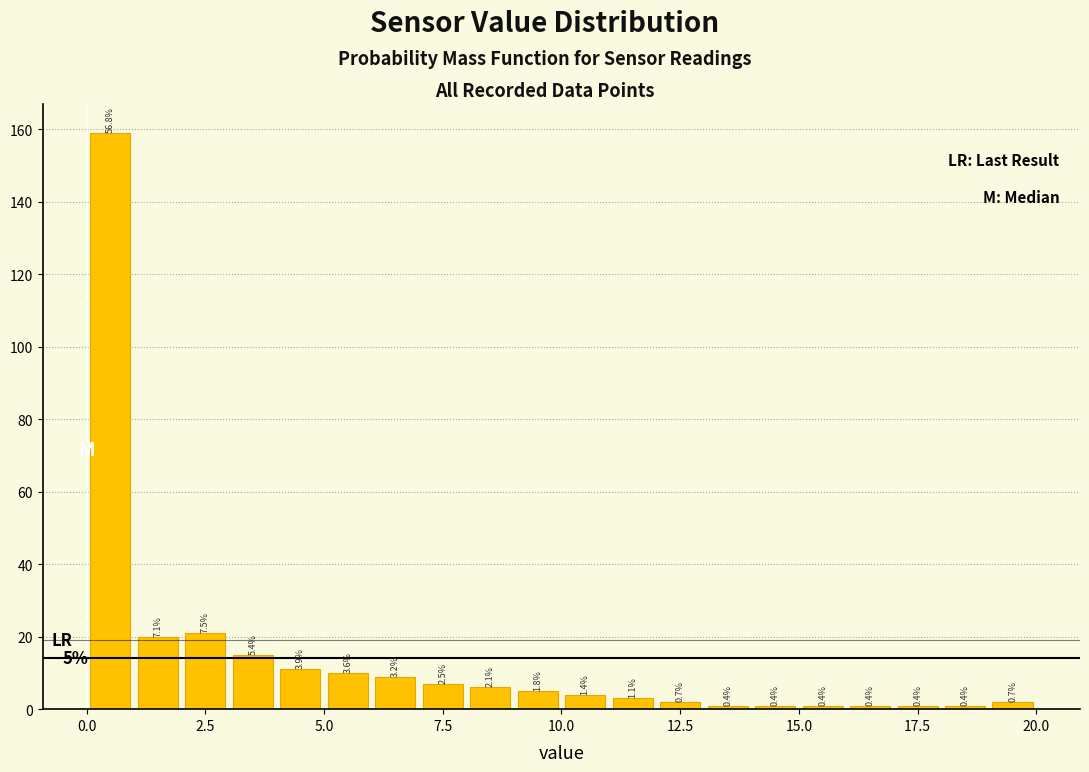

Around what value on the x-axis is the tallest bar? Give the approximate position of its centre, as read against the axis.

0.5